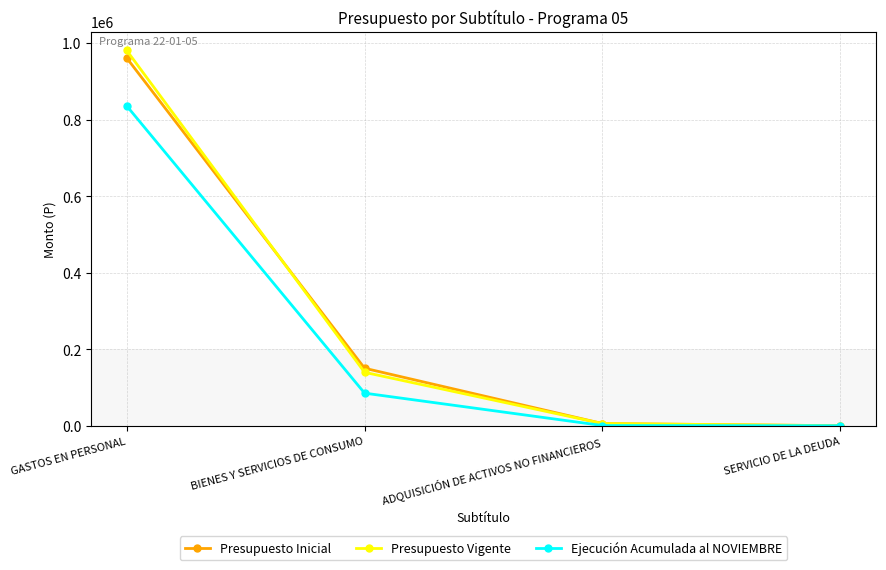

What are all the series names shown in the legend?

Presupuesto Inicial, Presupuesto Vigente, Ejecución Acumulada al NOVIEMBRE